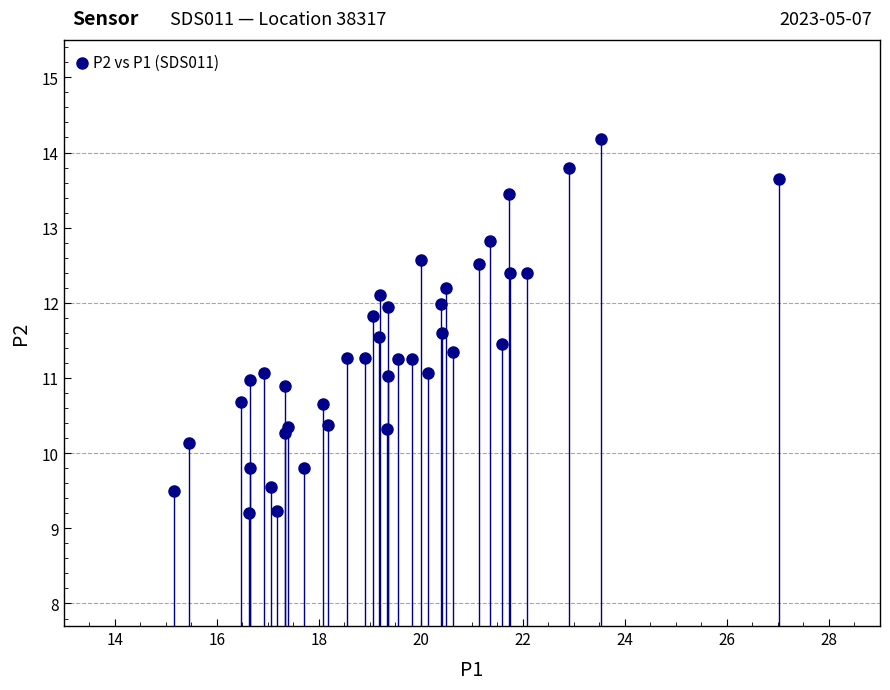

What is the range of X values (max minus min)?

11.9